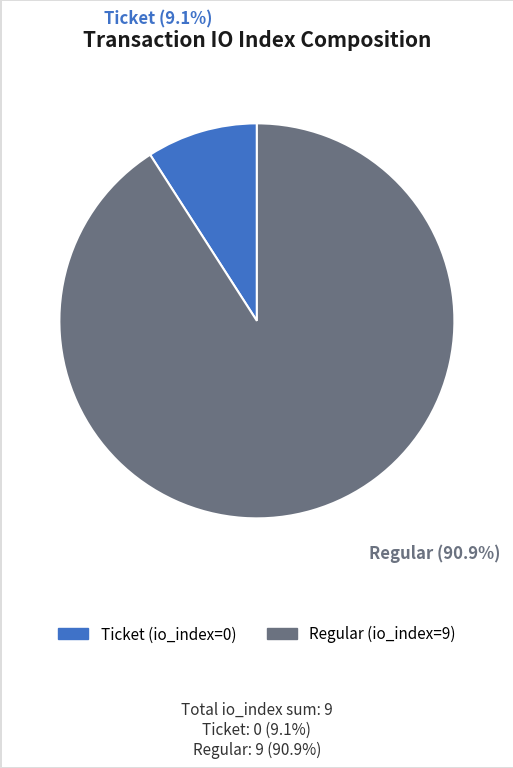

Is there a majority slice in this chart?

Yes